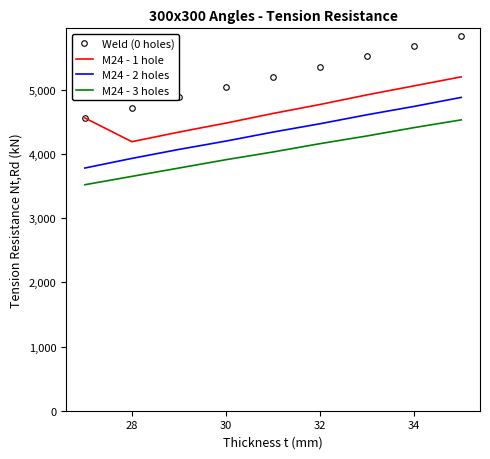

What is the average value of the M24 - 1 hole series?

4683